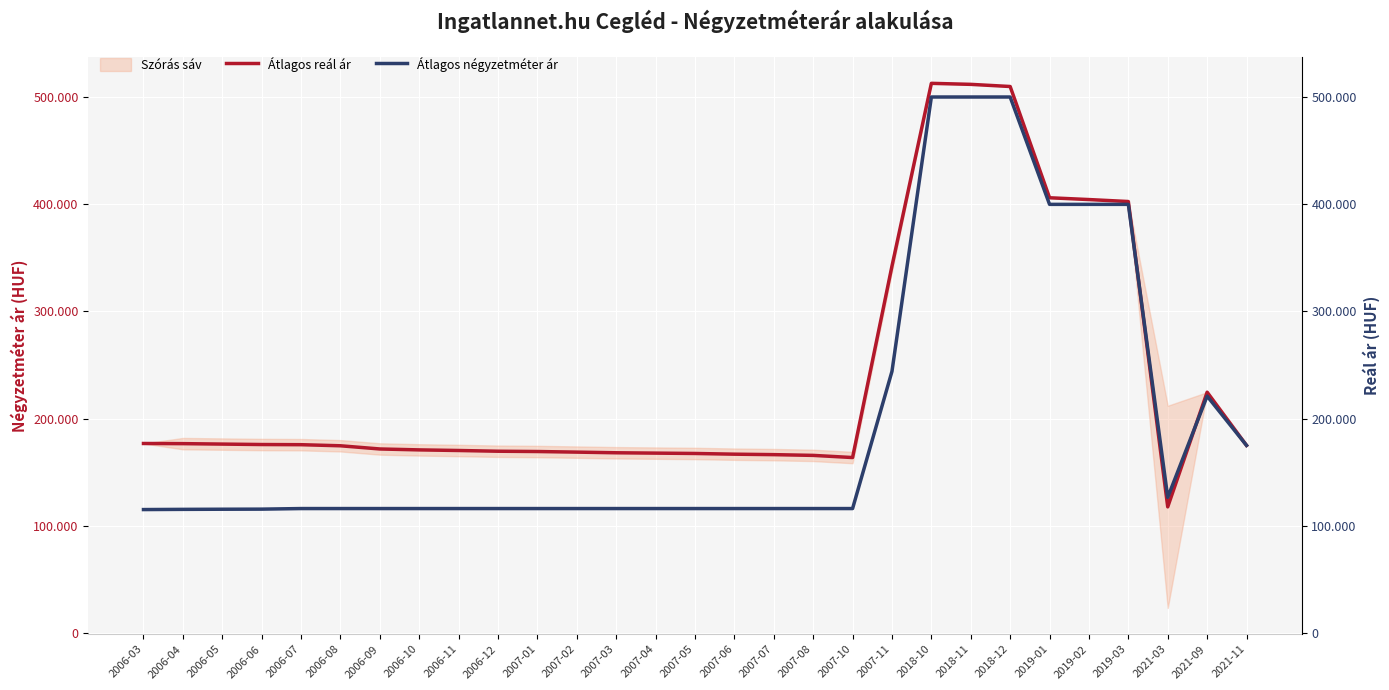

At how many categories does at least one series exceed 377371?

6